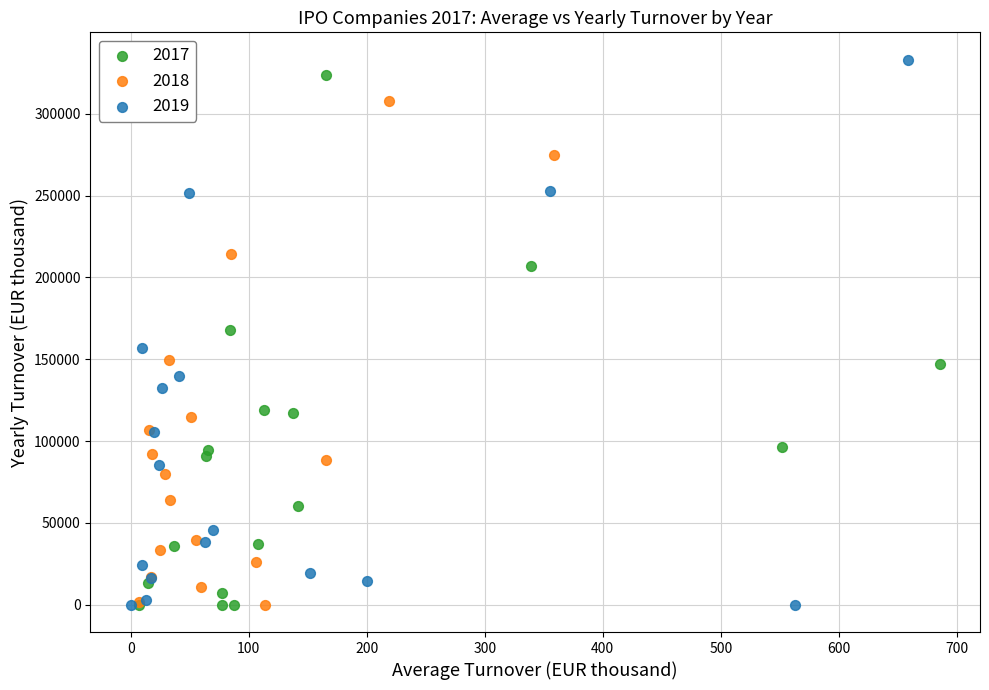

What are all the series names shown in the legend?

2017, 2018, 2019